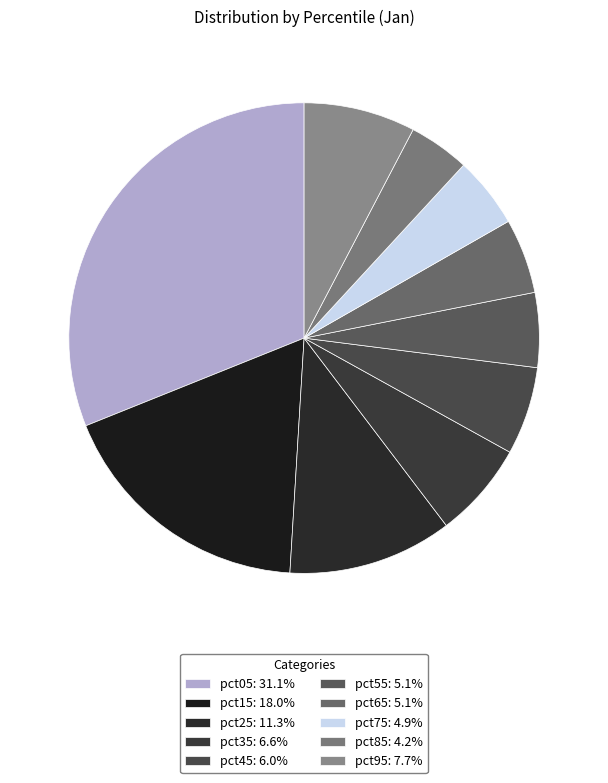

To the nearest percent, what is the average slice percentage?

10%